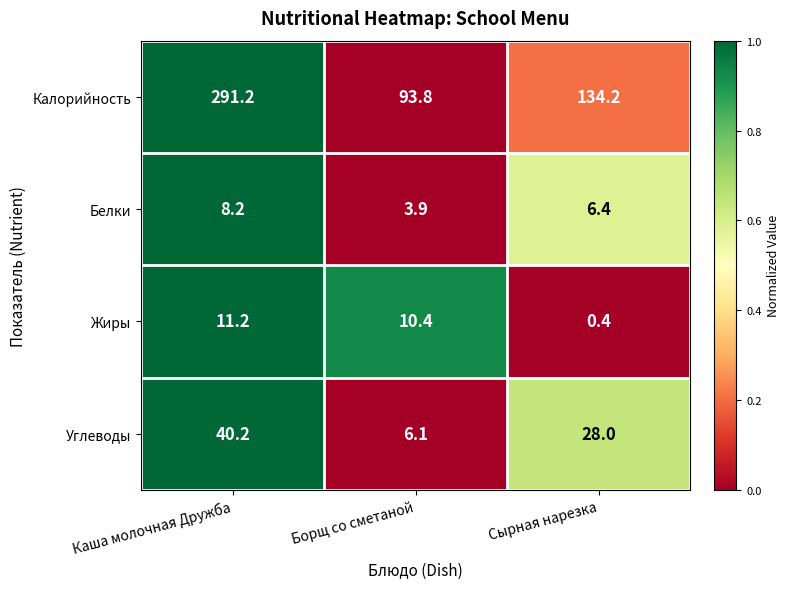

At how many categories does at least one series exceed 0?

3